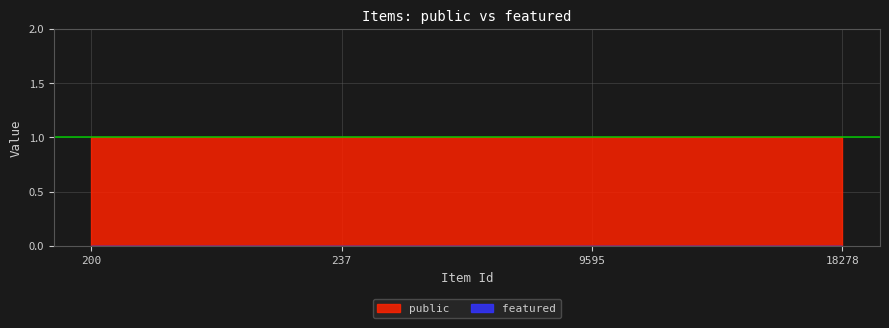

What is the total value across all series at 18278?

1